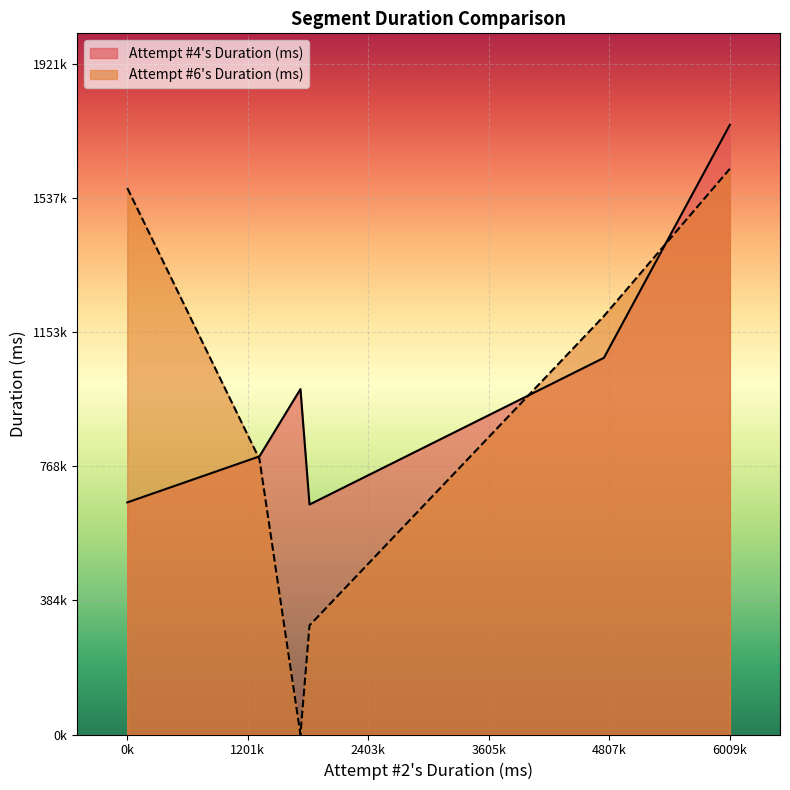

What are all the series names shown in the legend?

Attempt #4's Duration (ms), Attempt #6's Duration (ms)